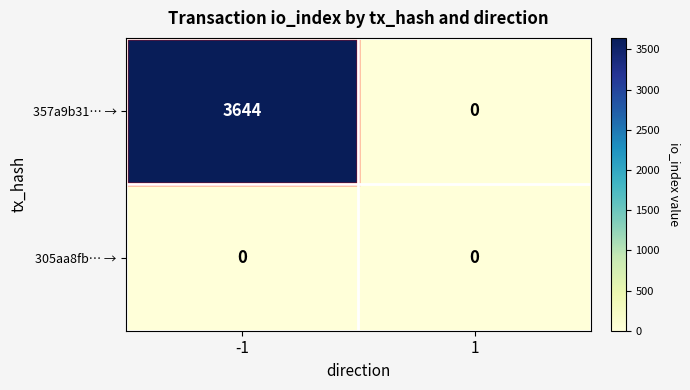

What is the approximate value of 357a9b31… → at -1?

3644